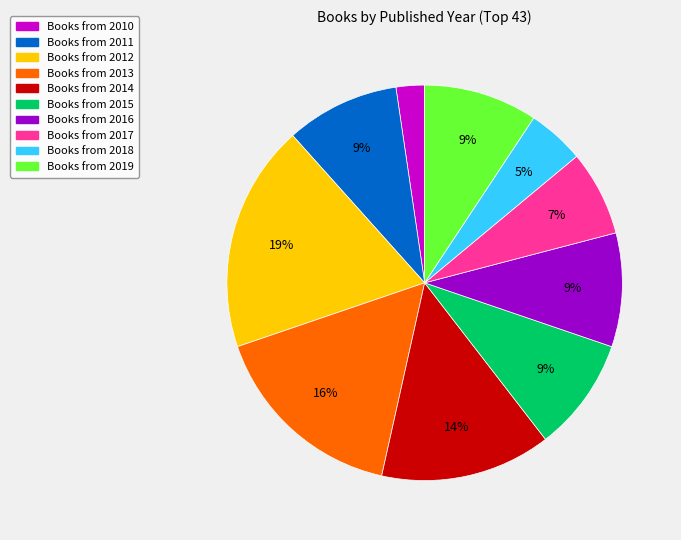

Is there a majority slice in this chart?

No